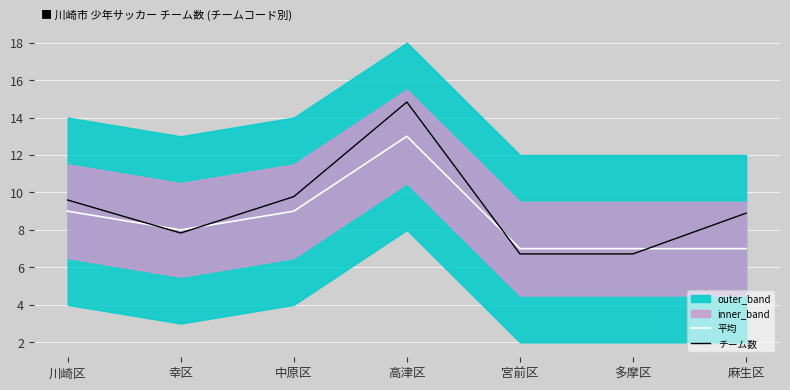

Reading left to right, what are all the values shown in this chart?

平均: 川崎区=9.0	幸区=8.0	中原区=9.0	高津区=13.0	宮前区=7.0	多摩区=7.0	麻生区=7.0
チーム数: 川崎区=9.6	幸区=7.8	中原区=9.8	高津区=14.8	宮前区=6.7	多摩区=6.7	麻生区=8.9